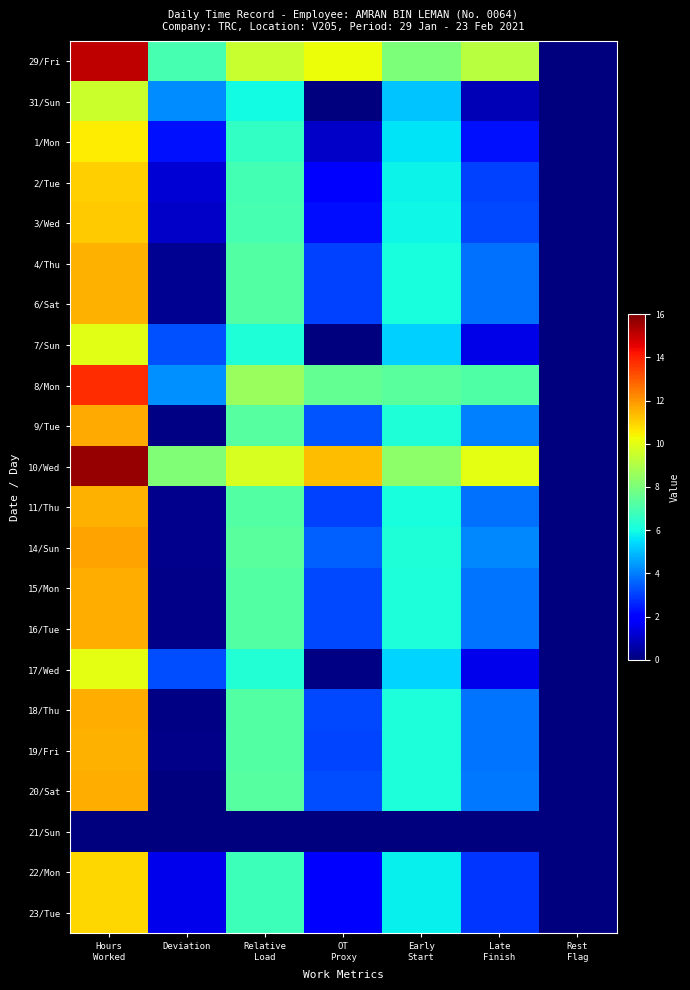

What is the maximum value shown in the chart?

15.7